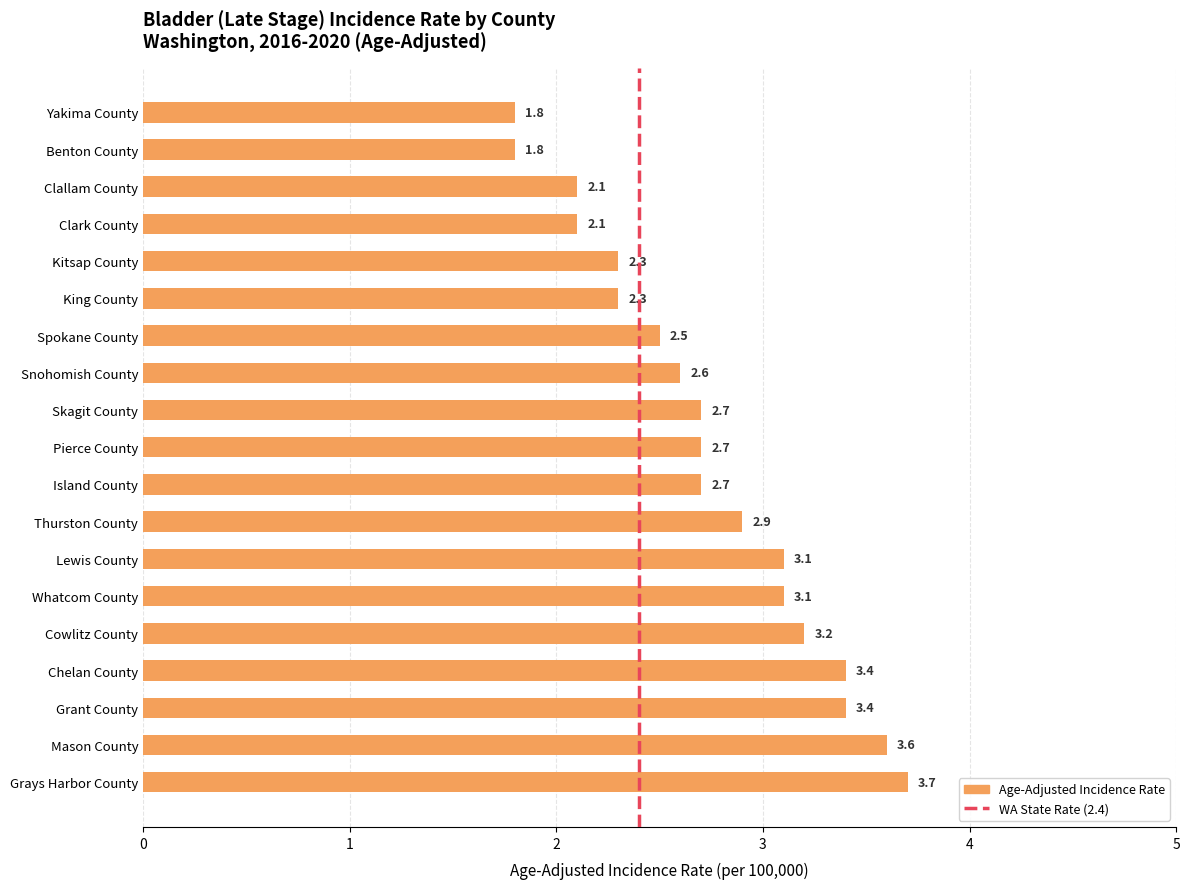

What is the change in value from Lewis County to Kitsap County?

-0.8